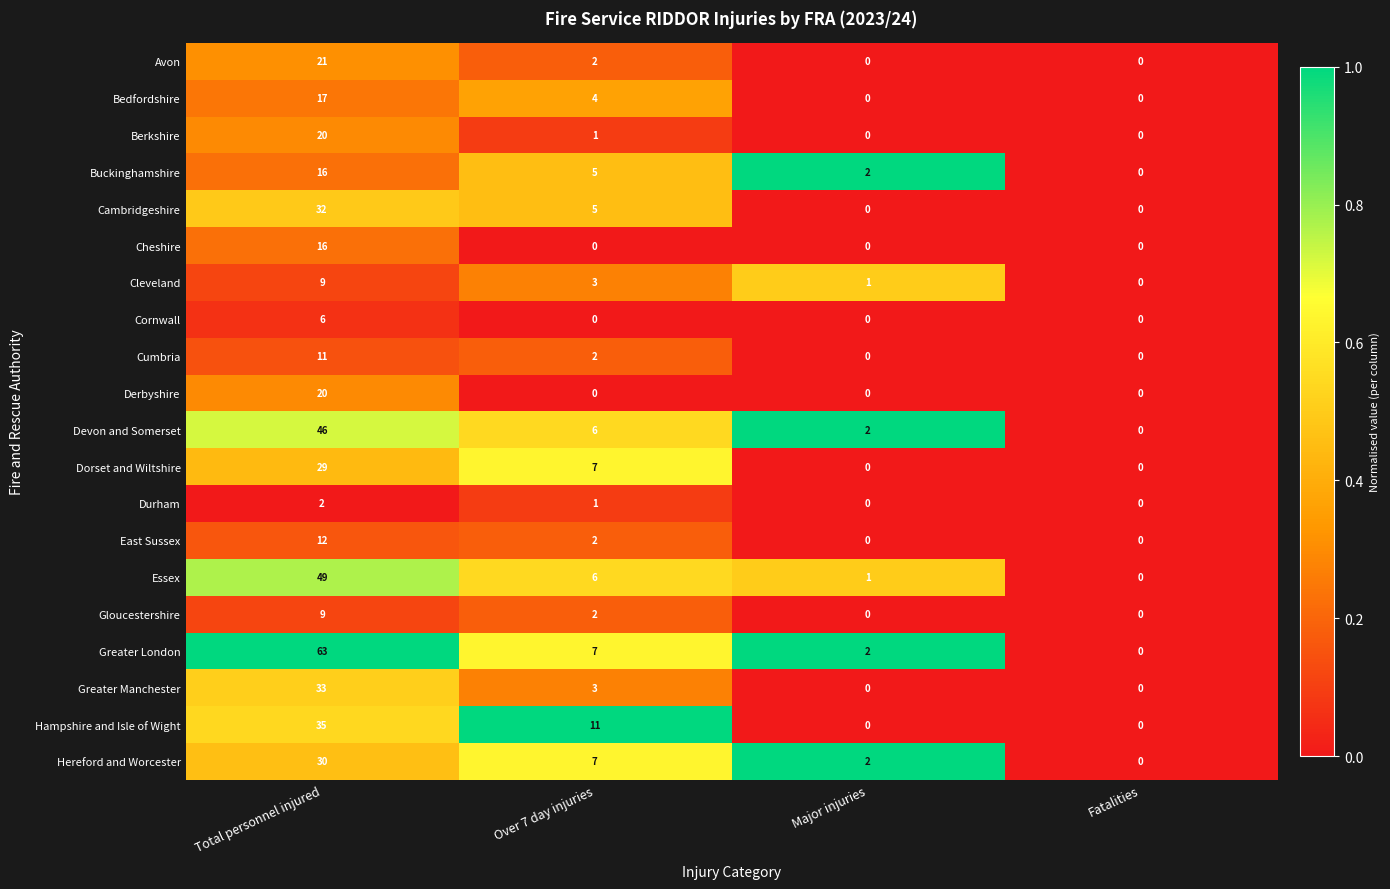

Between Total personnel injured and Fatalities, which series saw the biggest shift?

Greater London